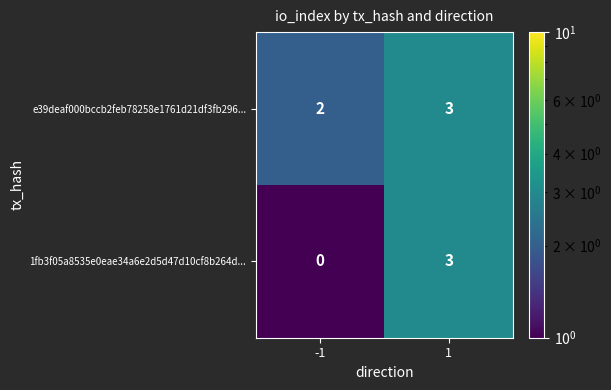

Which series has the largest total across all categories?

e39deaf000bccb2feb78258e1761d21df3fb296...